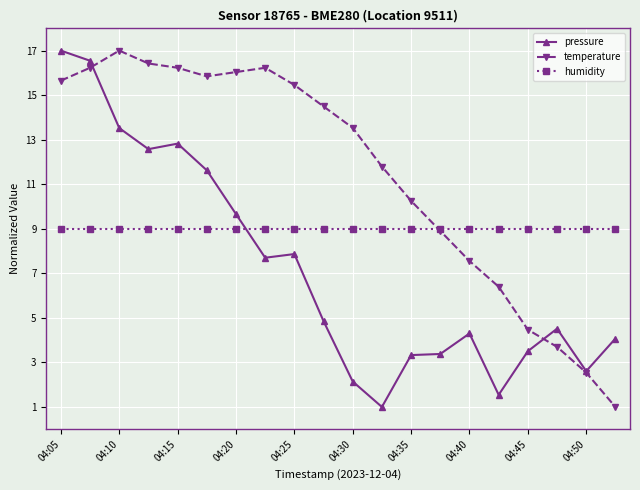

Which series has the largest total across all categories?

temperature